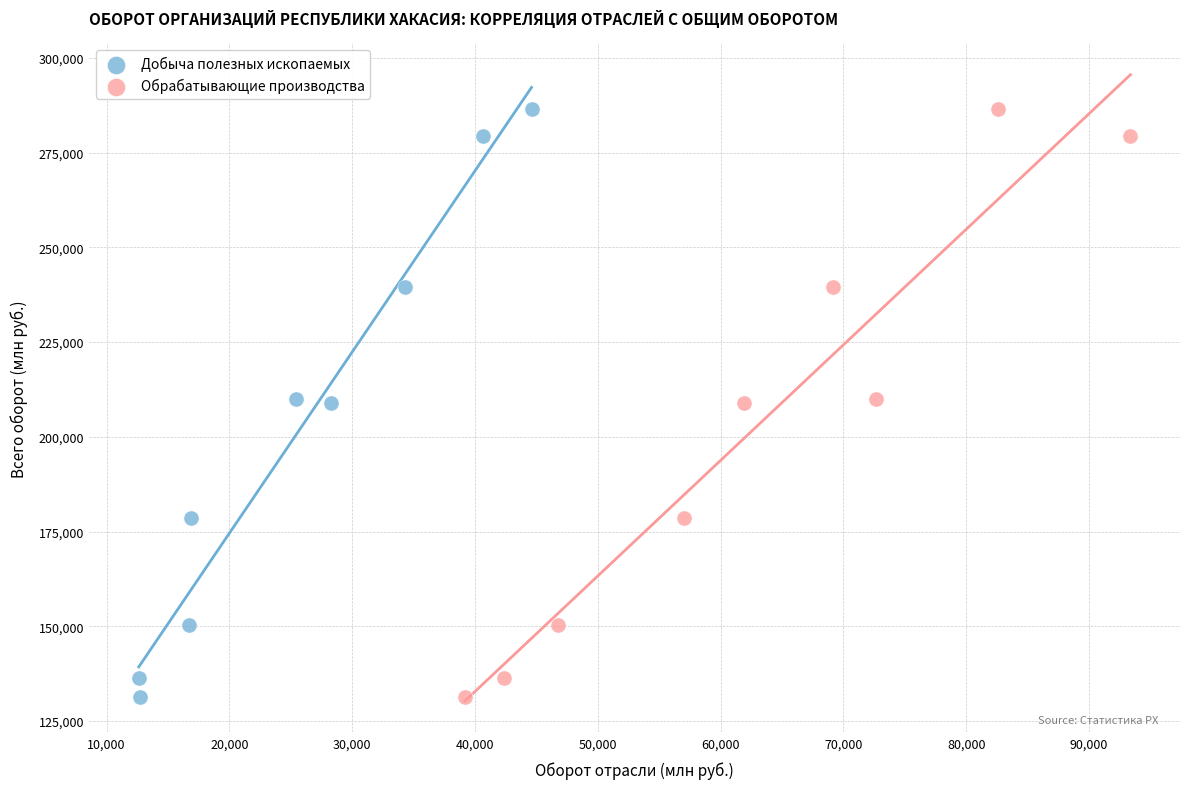

What are all the series names shown in the legend?

Добыча полезных ископаемых, Обрабатывающие производства